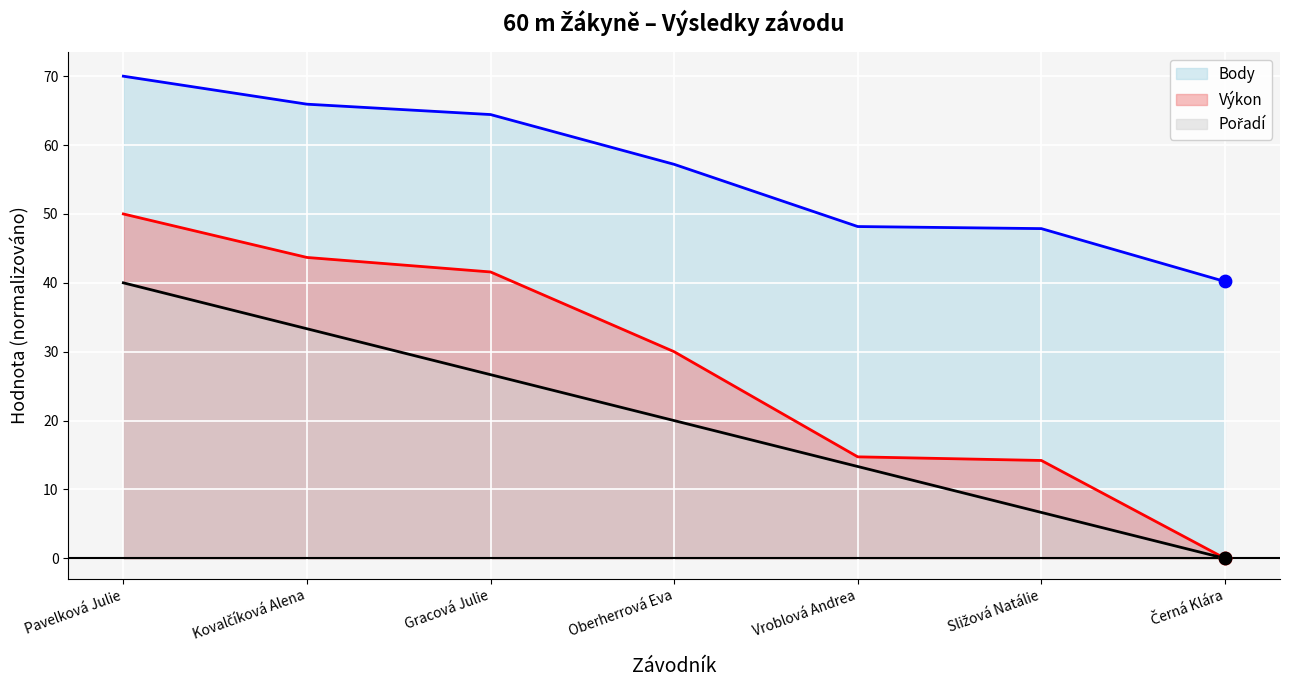

Which series has the largest total across all categories?

Body